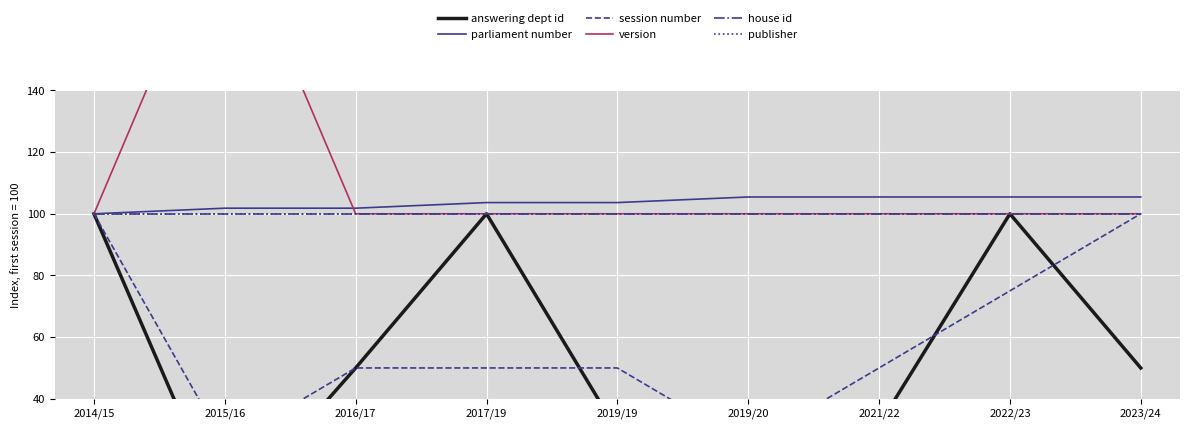

List the series in order of their peak value, highest first.

version, parliament number, answering dept id, session number, house id, publisher